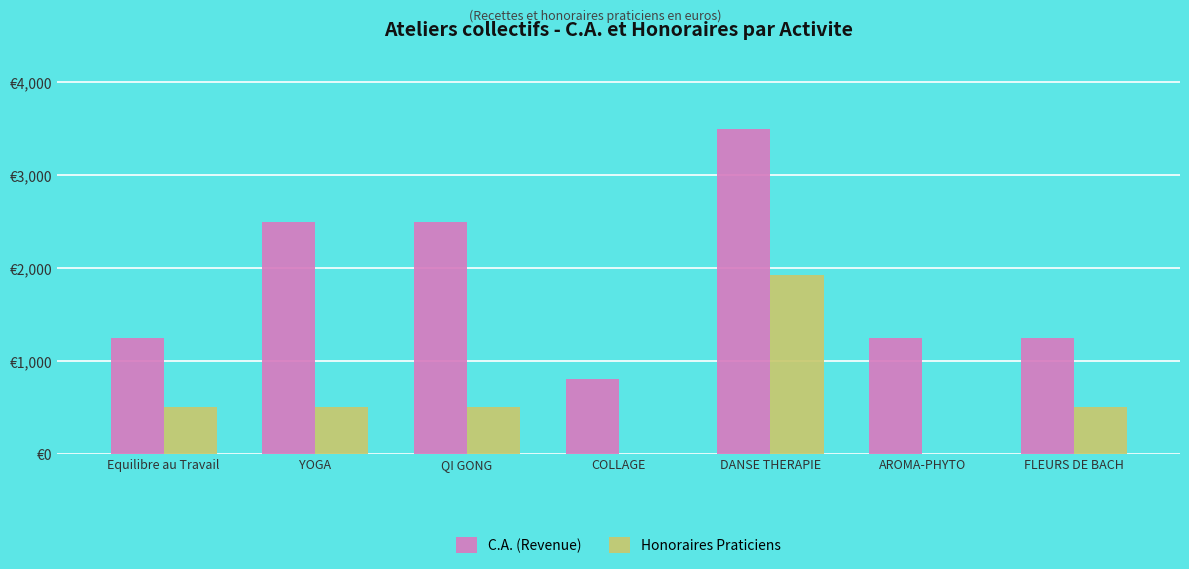

What is the label of the 3rd bar from the left?

QI GONG